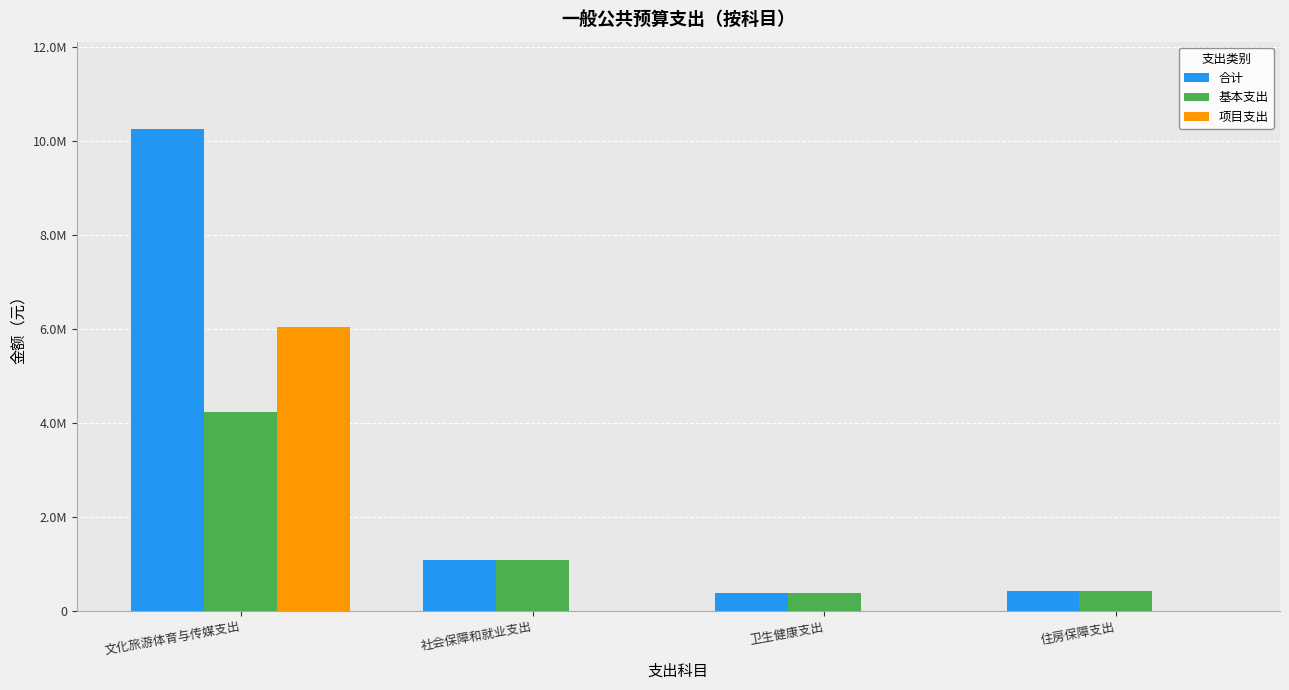

Which series has the widest spread of values?

合计